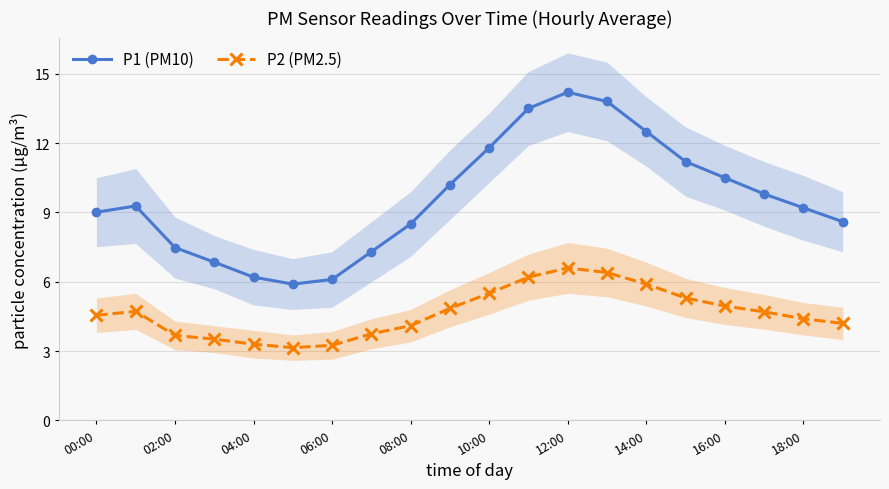

What is the maximum value for P2 (PM2.5)?

6.6